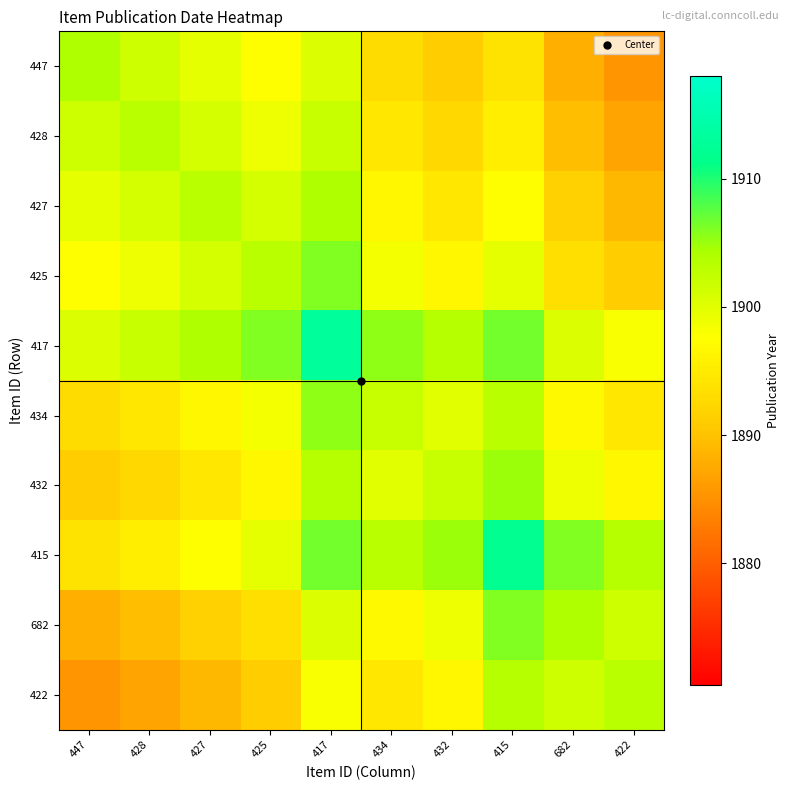

Which label corresponds to the largest value in the chart?

417